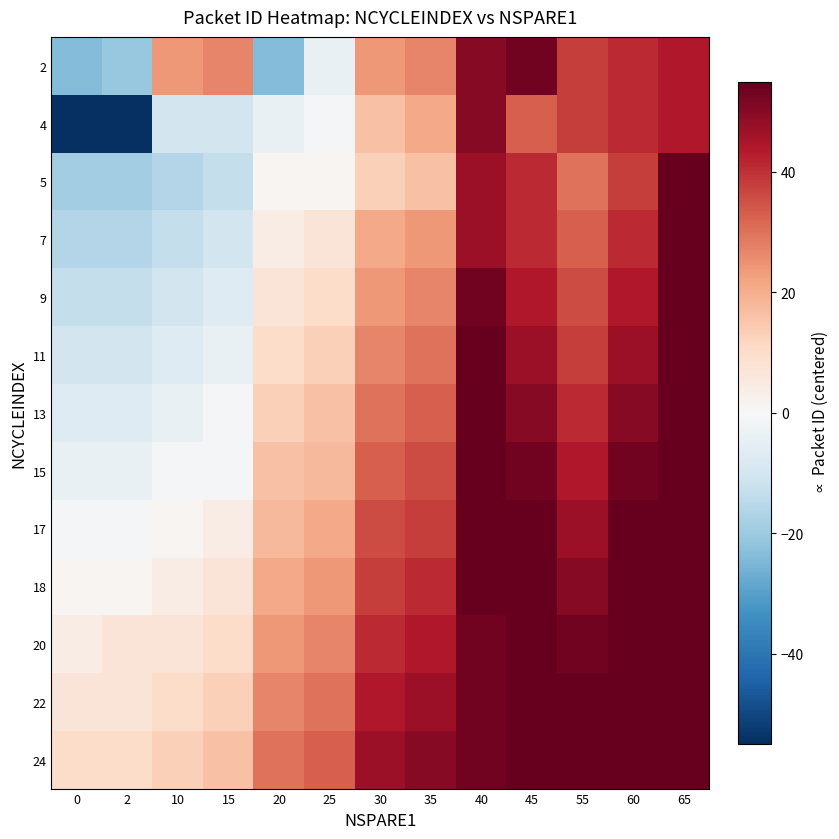

Reading left to right, list all the values displayed in this chart.

2: 0=-24	2=-21	10=24	15=27	20=-24	25=-4	30=24	35=27	40=50	45=53	55=38	60=41	65=44
4: 0=-55	2=-55	10=-10	15=-10	20=-4	25=-1	30=16	35=21	40=50	45=33	55=38	60=41	65=44
5: 0=-19	2=-19	10=-16	15=-13	20=1	25=1	30=13	35=16	40=47	45=41	55=30	60=38	65=55
7: 0=-16	2=-16	10=-13	15=-10	20=4	25=7	30=21	35=24	40=47	45=41	55=33	60=41	65=55
9: 0=-13	2=-13	10=-10	15=-7	20=7	25=10	30=24	35=27	40=53	45=44	55=36	60=44	65=55
11: 0=-10	2=-10	10=-7	15=-4	20=10	25=13	30=27	35=30	40=55	45=47	55=38	60=47	65=55
13: 0=-7	2=-7	10=-4	15=-1	20=13	25=16	30=30	35=33	40=55	45=50	55=41	60=50	65=55
15: 0=-4	2=-4	10=-1	15=-1	20=16	25=18	30=33	35=36	40=55	45=53	55=44	60=53	65=55
17: 0=-1	2=-1	10=1	15=4	20=18	25=21	30=36	35=38	40=55	45=55	55=47	60=55	65=55
18: 0=1	2=1	10=4	15=7	20=21	25=24	30=38	35=41	40=55	45=55	55=50	60=55	65=55
20: 0=4	2=7	10=7	15=10	20=24	25=27	30=41	35=44	40=53	45=55	55=53	60=55	65=55
22: 0=7	2=7	10=10	15=13	20=27	25=30	30=44	35=47	40=53	45=55	55=55	60=55	65=55
24: 0=10	2=10	10=13	15=16	20=30	25=33	30=47	35=50	40=53	45=55	55=55	60=55	65=55